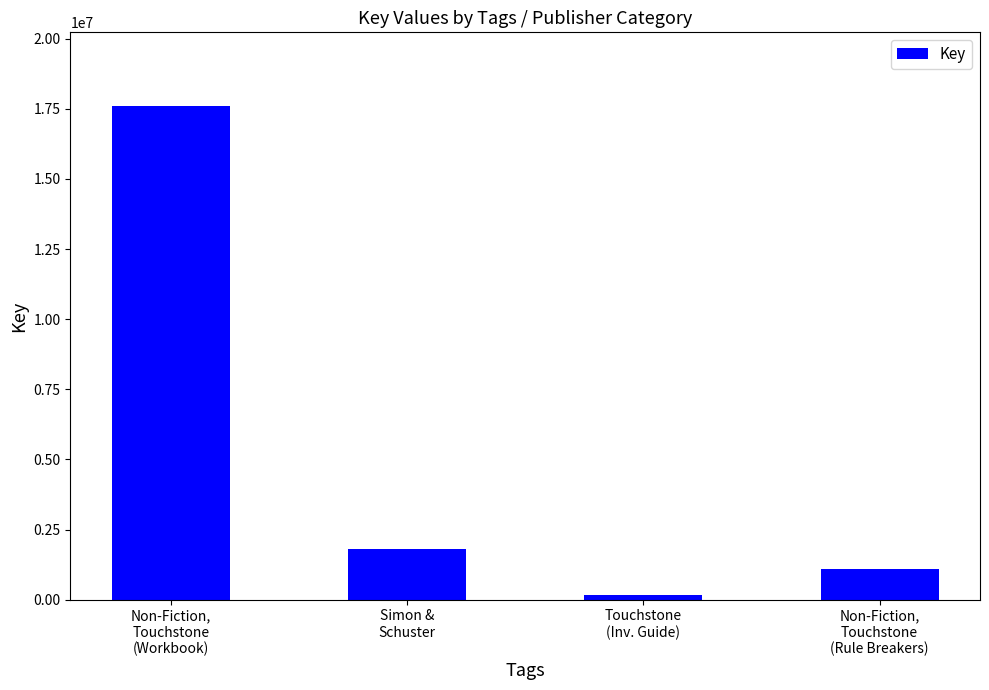

What position from the left is Touchstone
(Inv. Guide)?

3